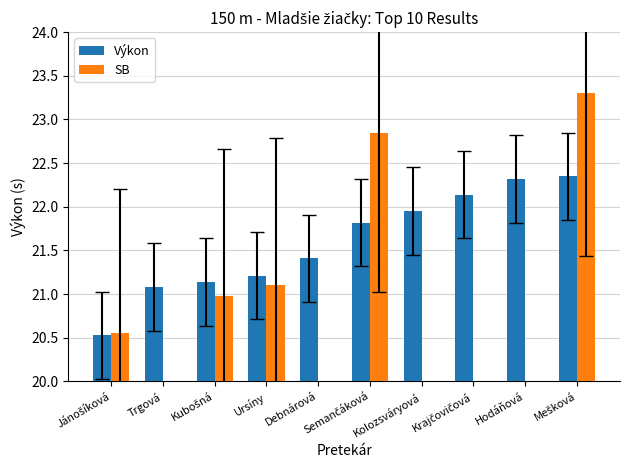

How many groups of bars are there?

10